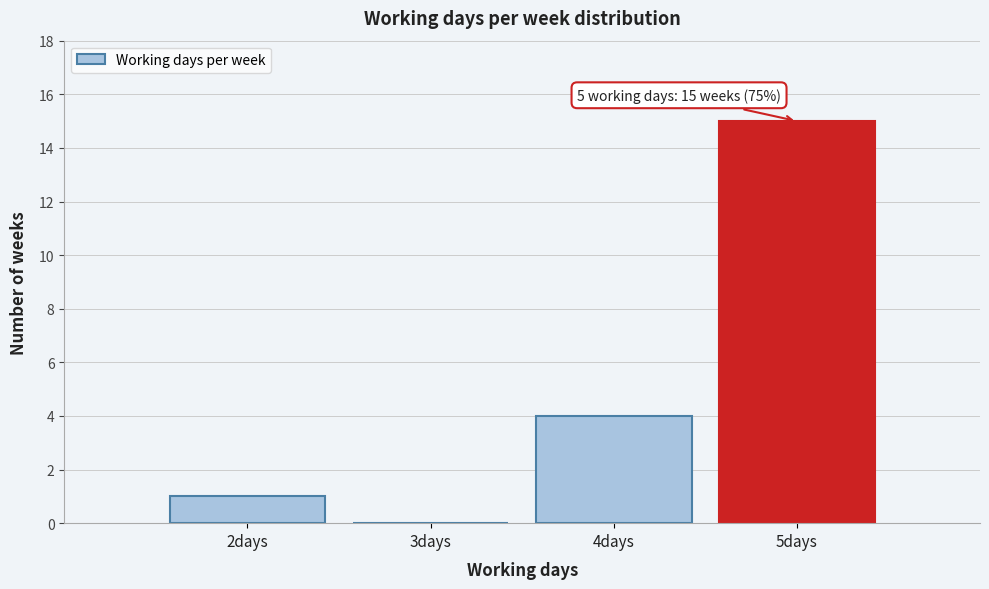

Which range on the x-axis has the tallest bar?

4.5 to 5.5